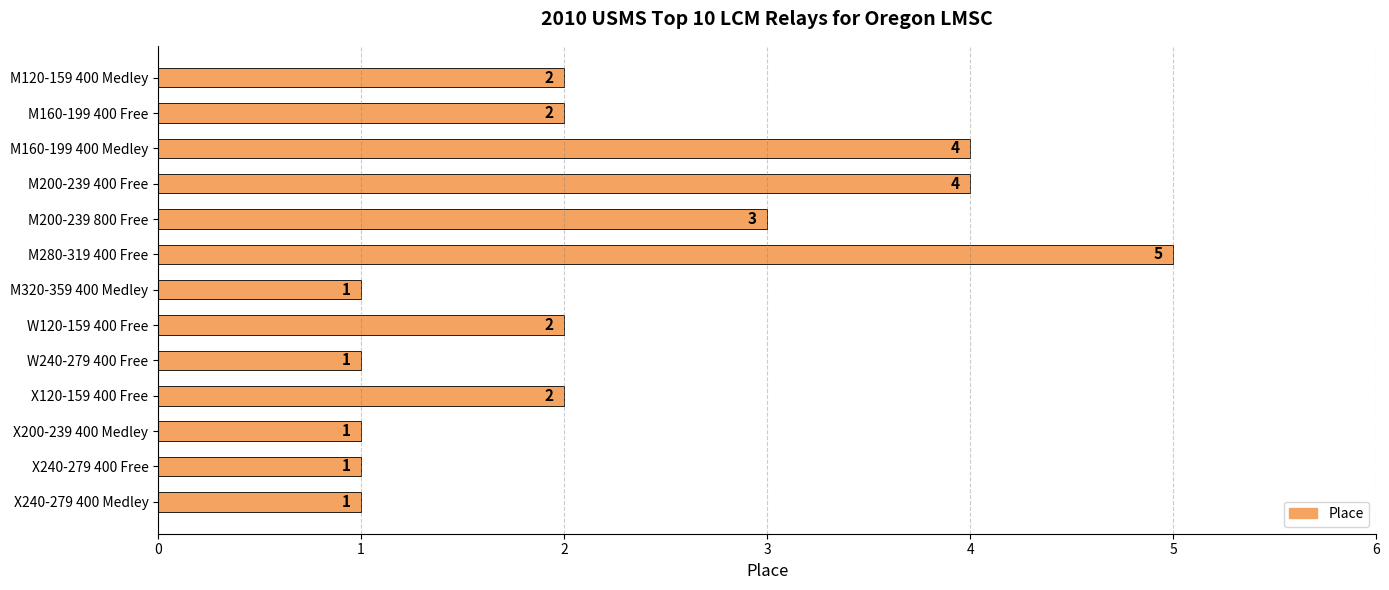

What is the label of the 7th bar from the top?

M320-359 400 Medley